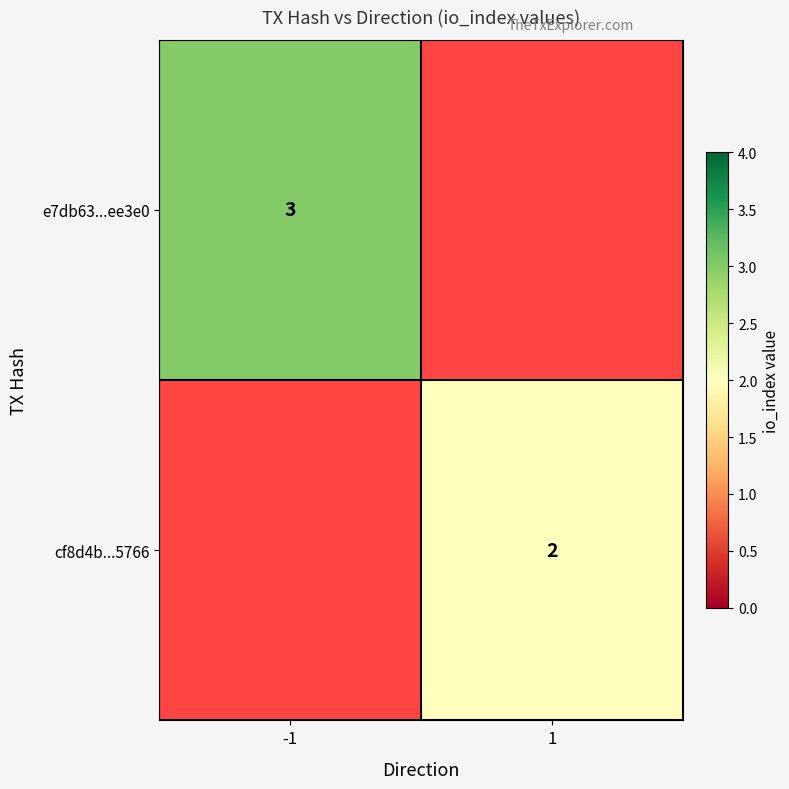

Is the value of cf8d4b...5766 at 1 greater than the value of e7db63...ee3e0 at -1?

No